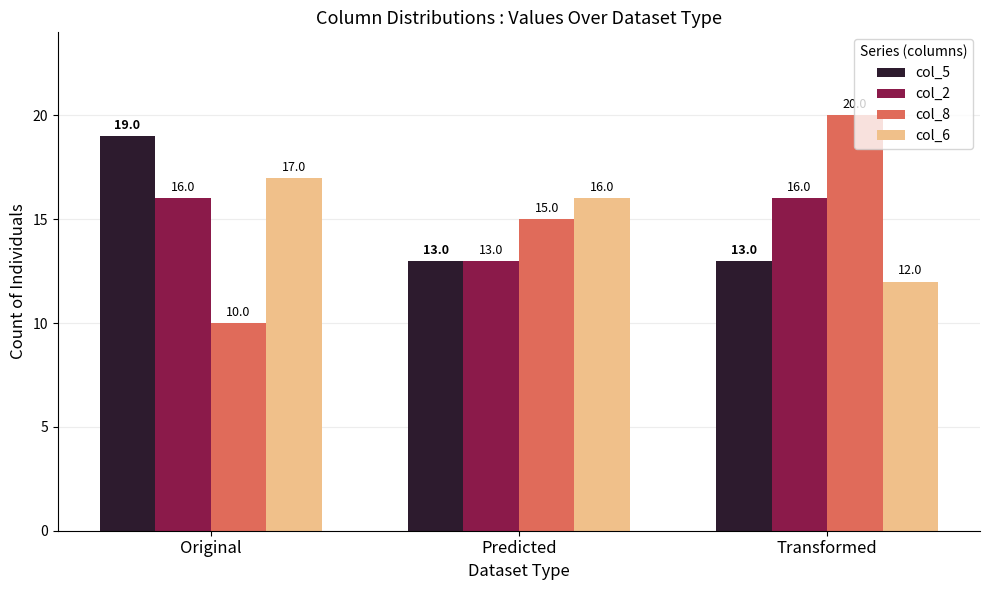

What is the difference between the col_8 values at Transformed and Predicted?

5